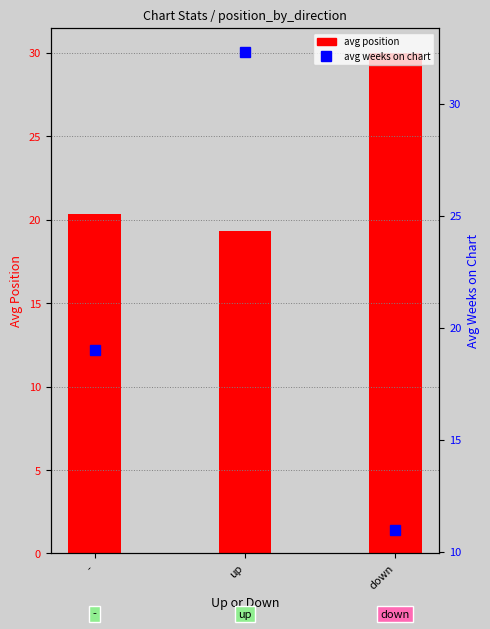

Where does the avg position series first go above 20?

-